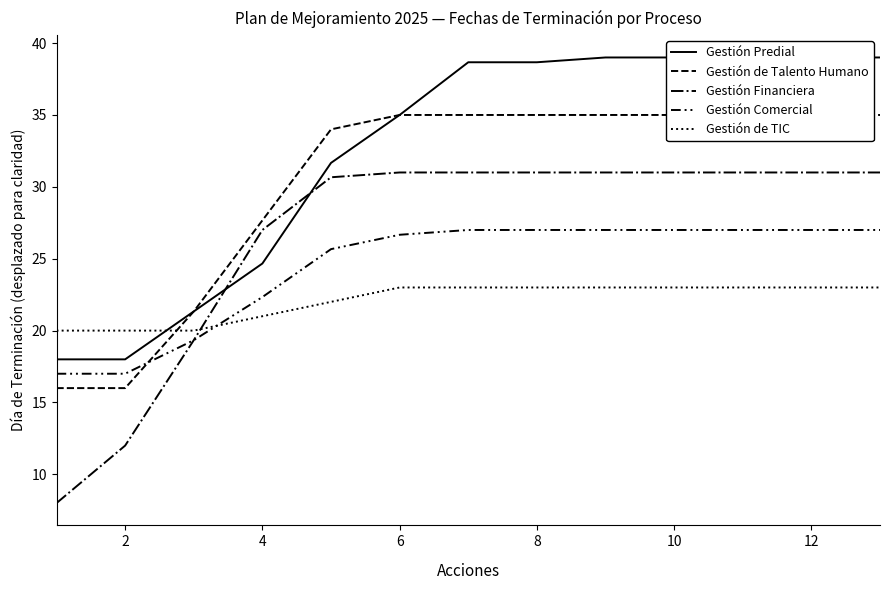

What is the value of the Gestión de Talento Humano point at the 5th from the left?

34.0